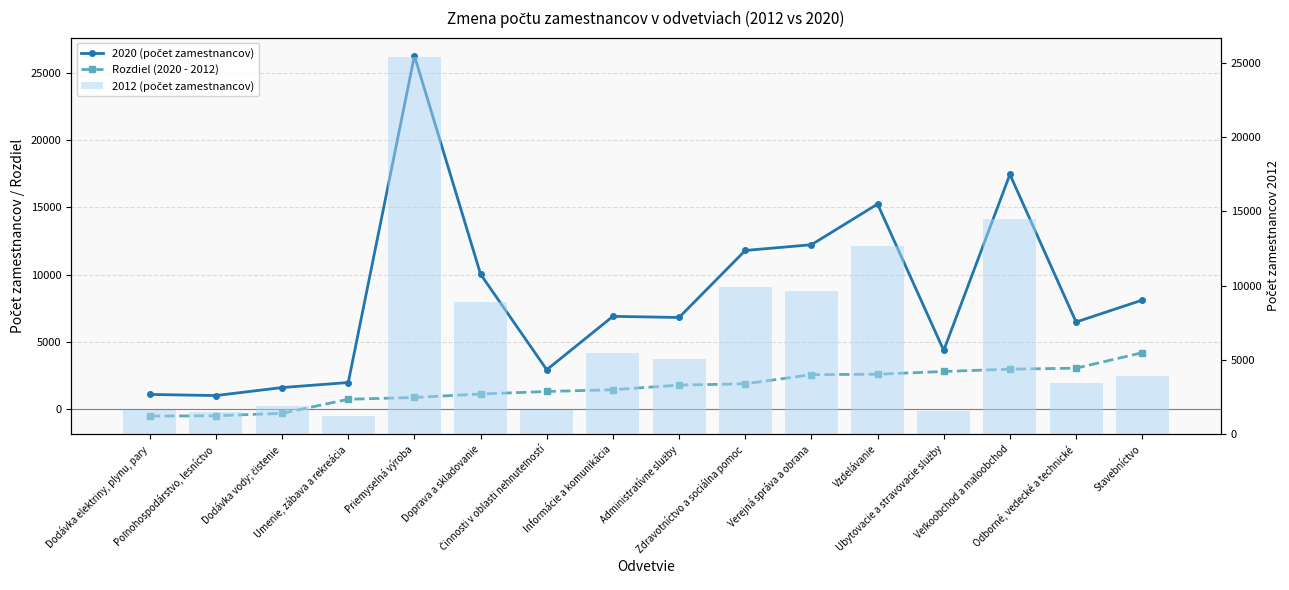

Is the value of Rozdiel (2020 - 2012) at Verejná správa a obrana greater than the value of 2020 (počet zamestnancov) at Doprava a skladovanie?

No